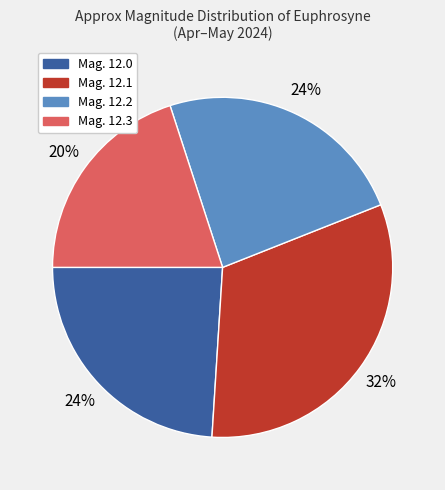

To the nearest percent, what is the difference between the largest and smallest slice percentages?

12%